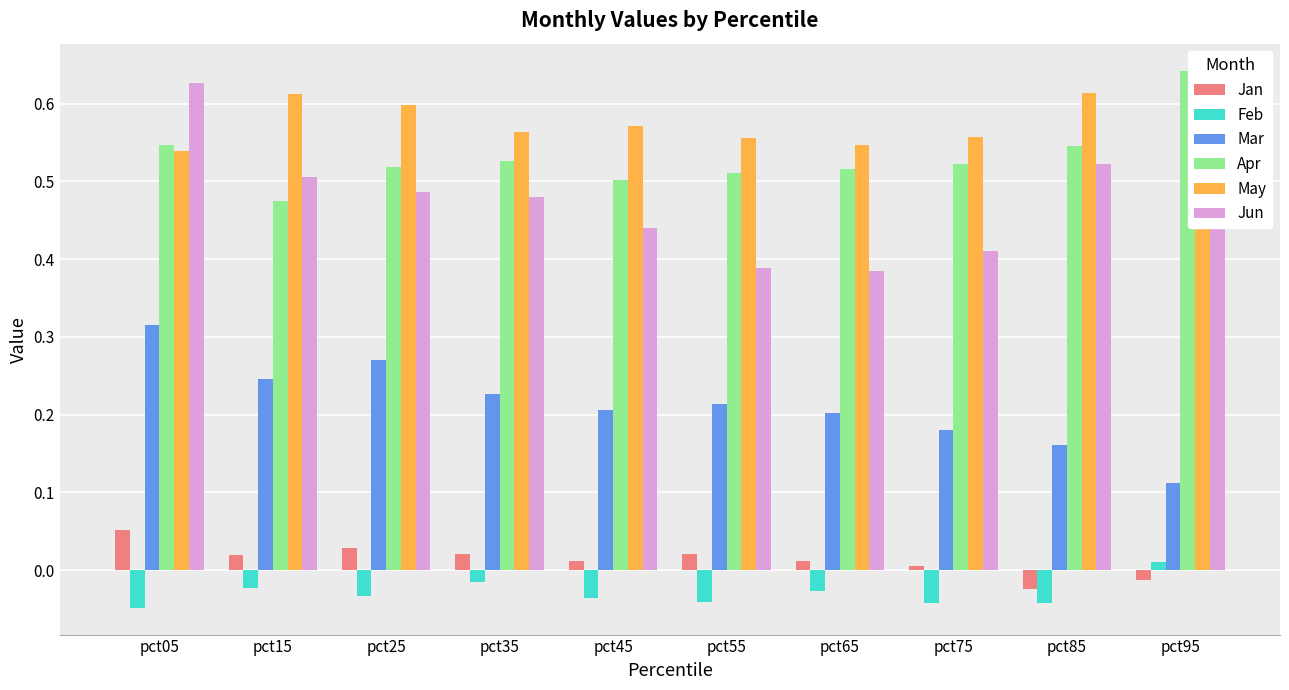

What is the maximum value shown in the chart?

0.6